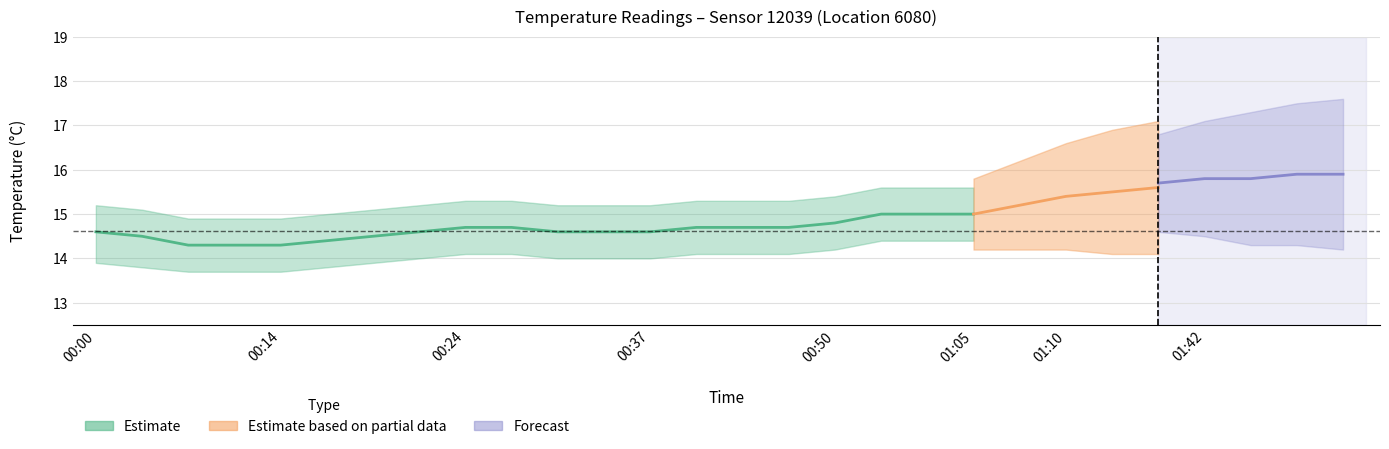

Approximately how many times larger is the value at 00:24 compared to 00:37?

1.0